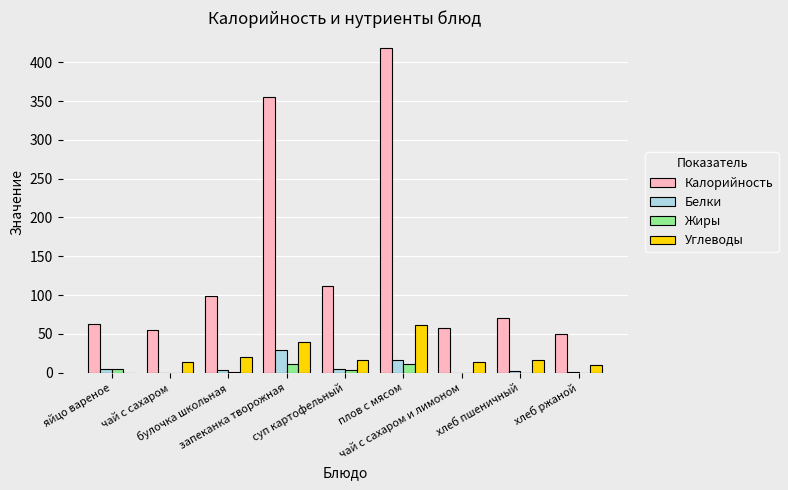

What are all the series names shown in the legend?

Калорийность, Белки, Жиры, Углеводы